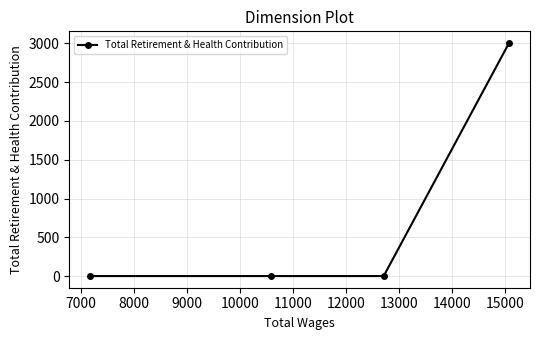

Reading right to left, what are all the values shown in this chart?

3005	0	0	0